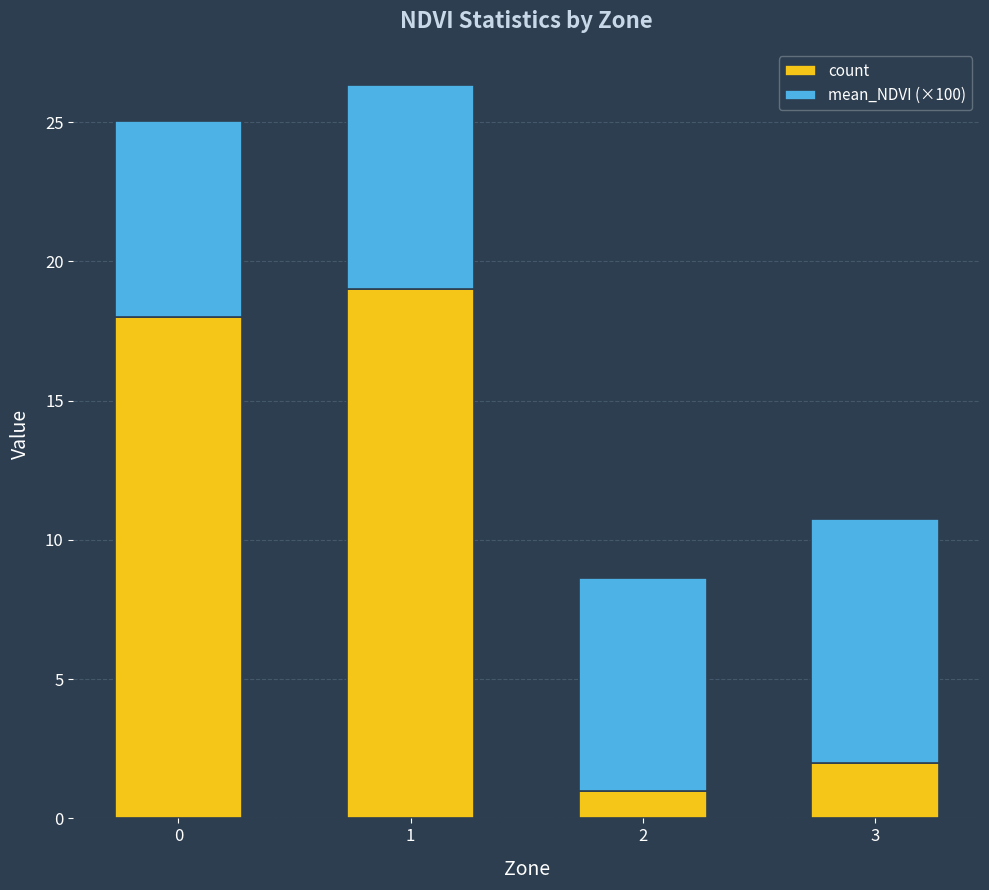

The value of count at 2 is 1.0. True or false?

True